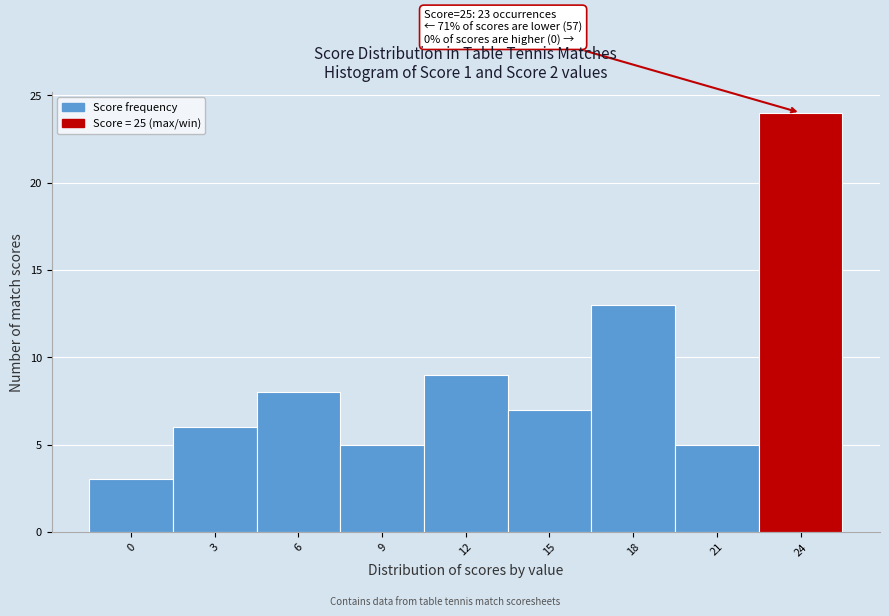

Reading right to left, what are all the values shown in this chart?

24=24	21=5	18=13	15=7	12=9	9=5	6=8	3=6	0=3